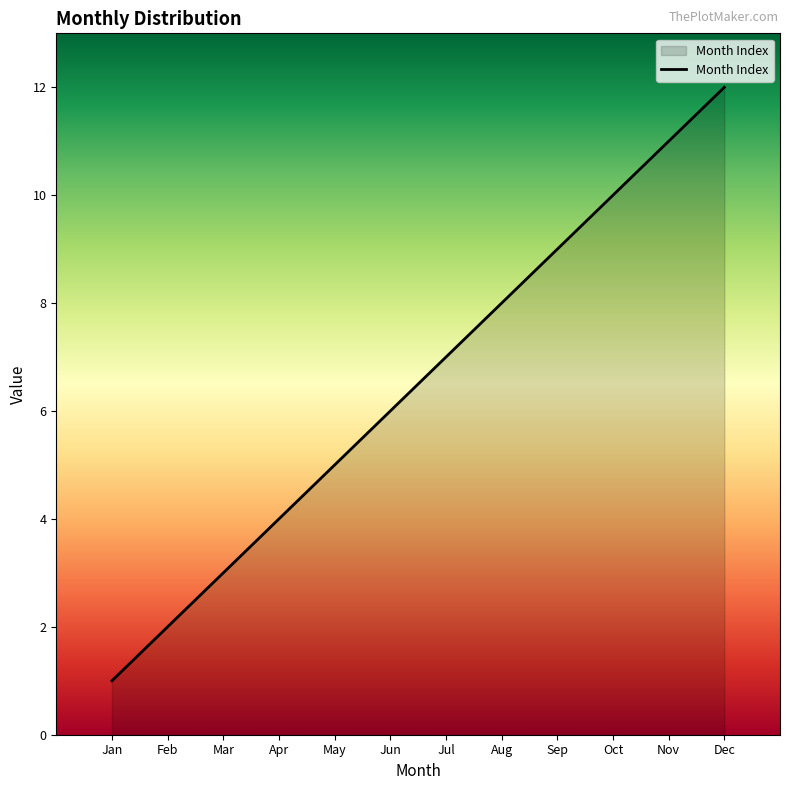

Reading right to left, list all the values displayed in this chart.

12	11	10	9	8	7	6	5	4	3	2	1